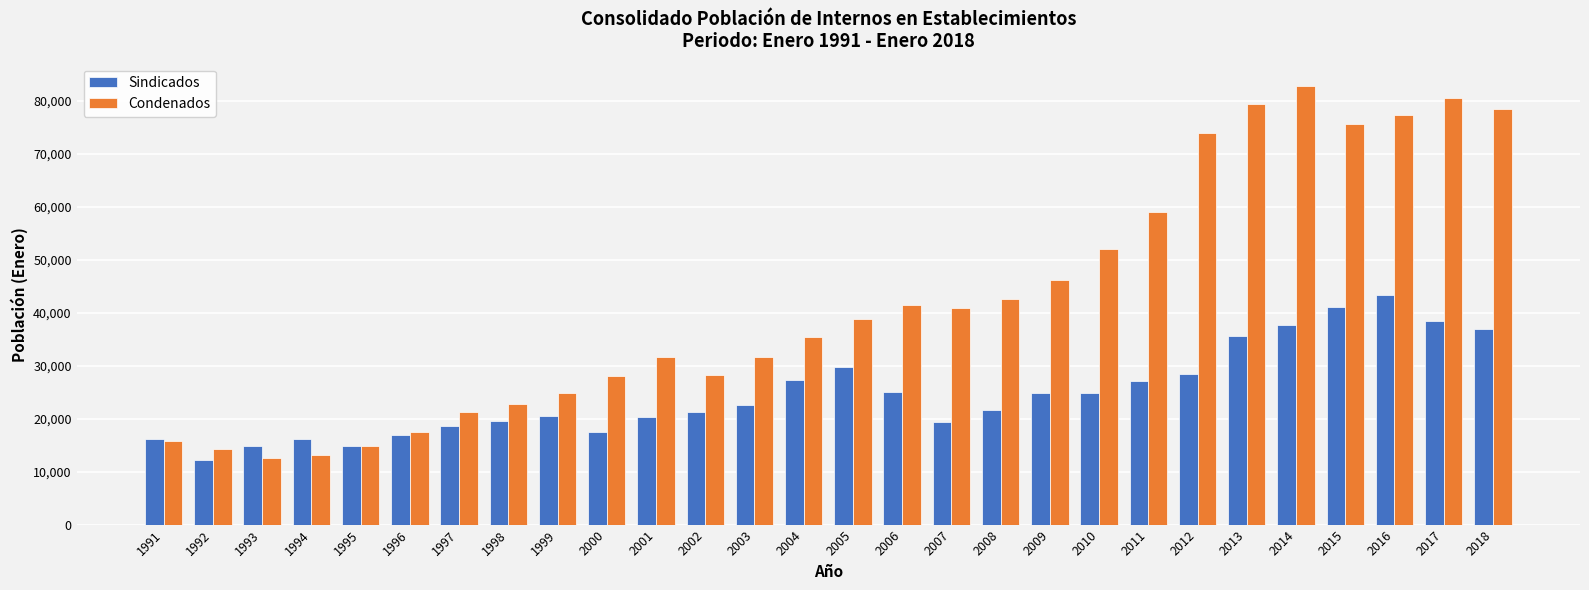

What is the sum of the Condenados values at 2010 and 2013?

131290